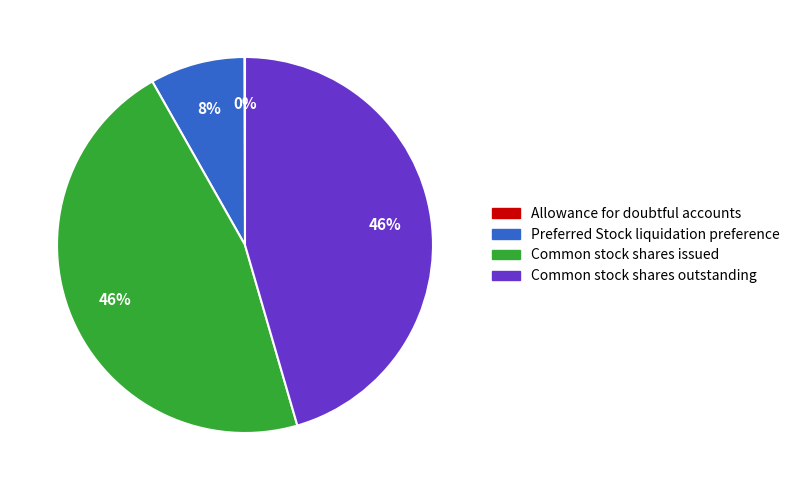

The Preferred Stock liquidation preference slice represents 1% of the pie. True or false?

False